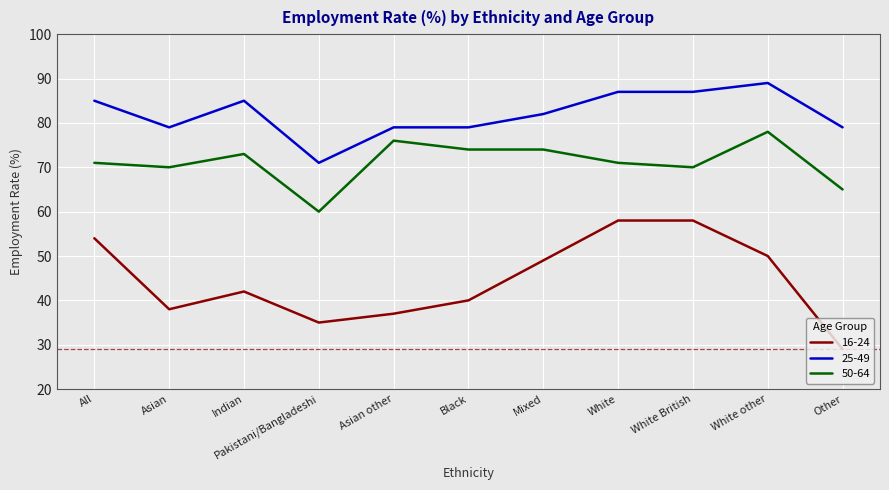

True or false: 25-49 and 16-24 intersect in this chart.

False